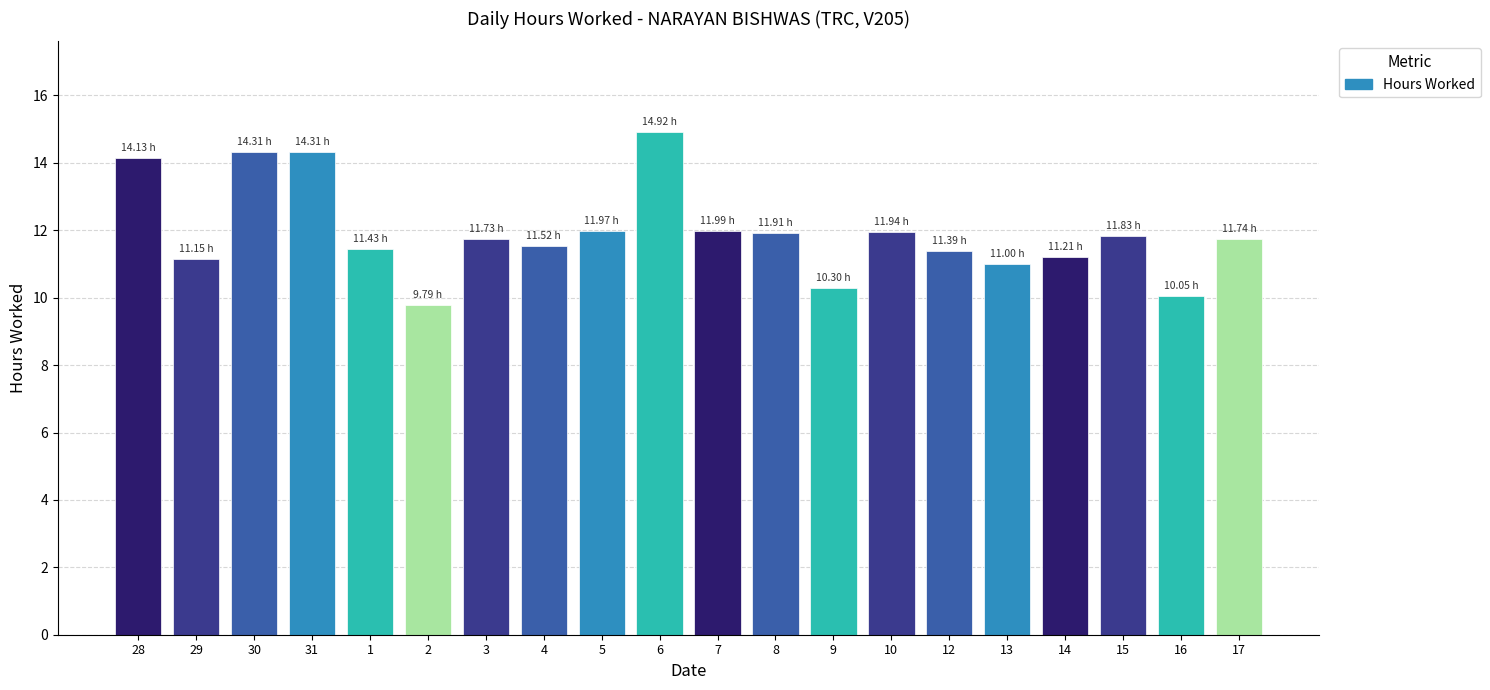

What is the label of the 1st bar from the right?

17